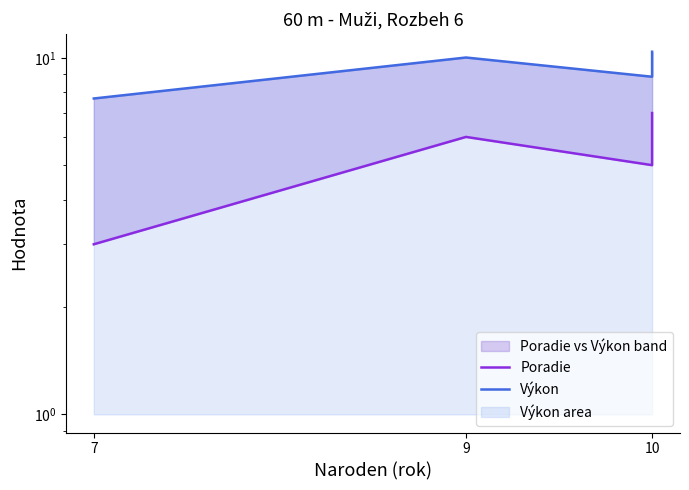

What is the difference between the second highest and second lowest values in the Výkon series?

1.2